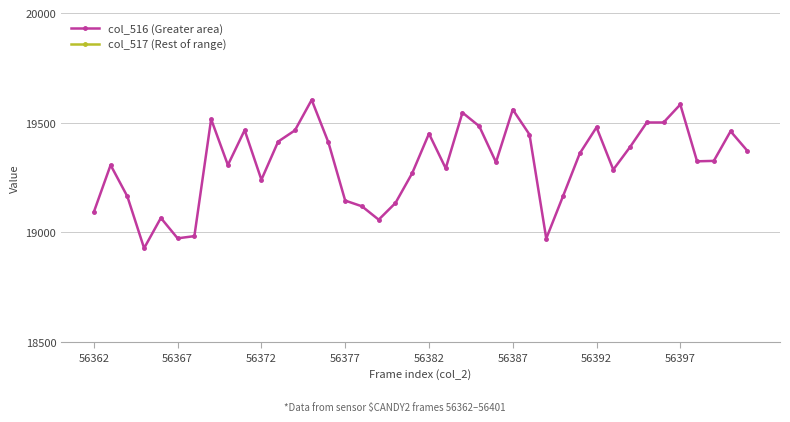

What are all the series names shown in the legend?

col_516 (Greater area), col_517 (Rest of range)